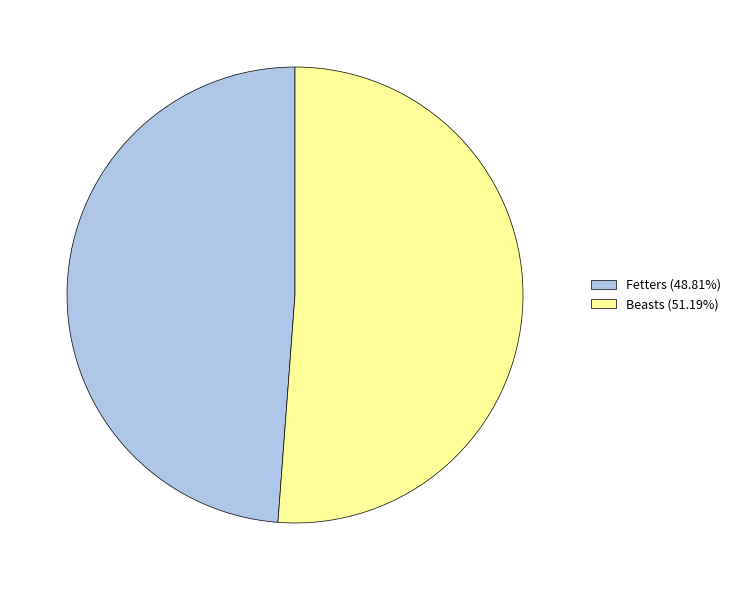

Is there any slice that represents more than half of the pie?

Yes